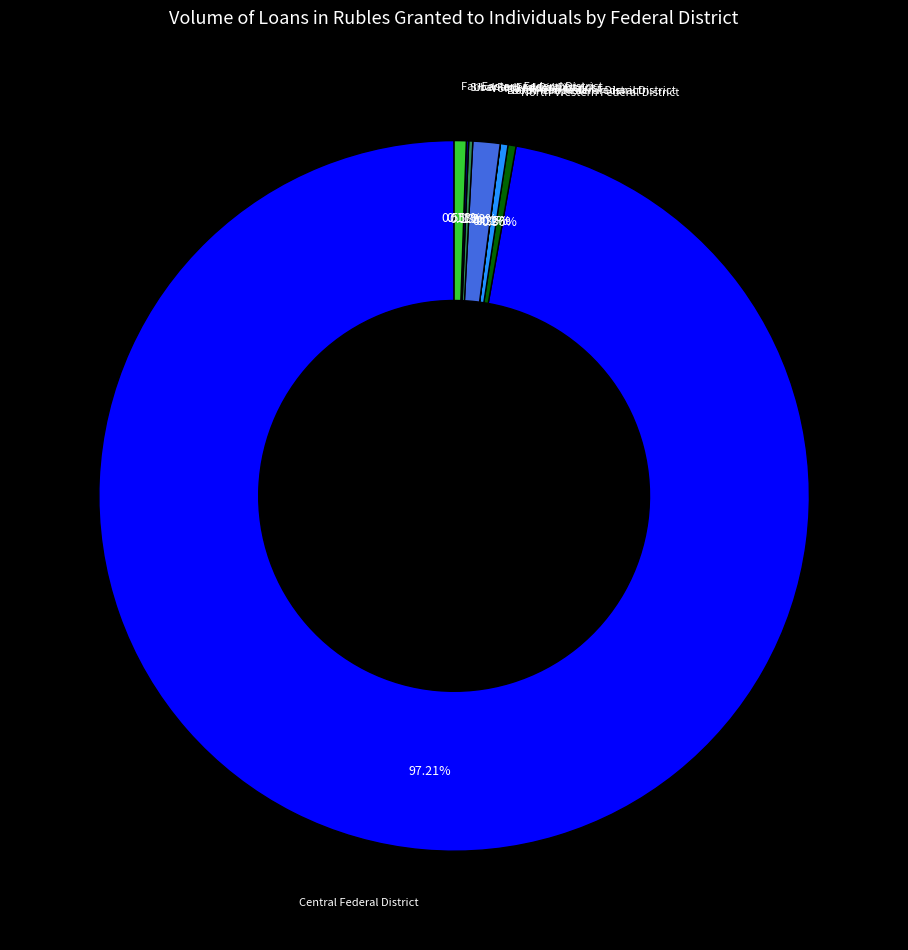

True or false: North-Western Federal District accounts for 0% of the total.

True